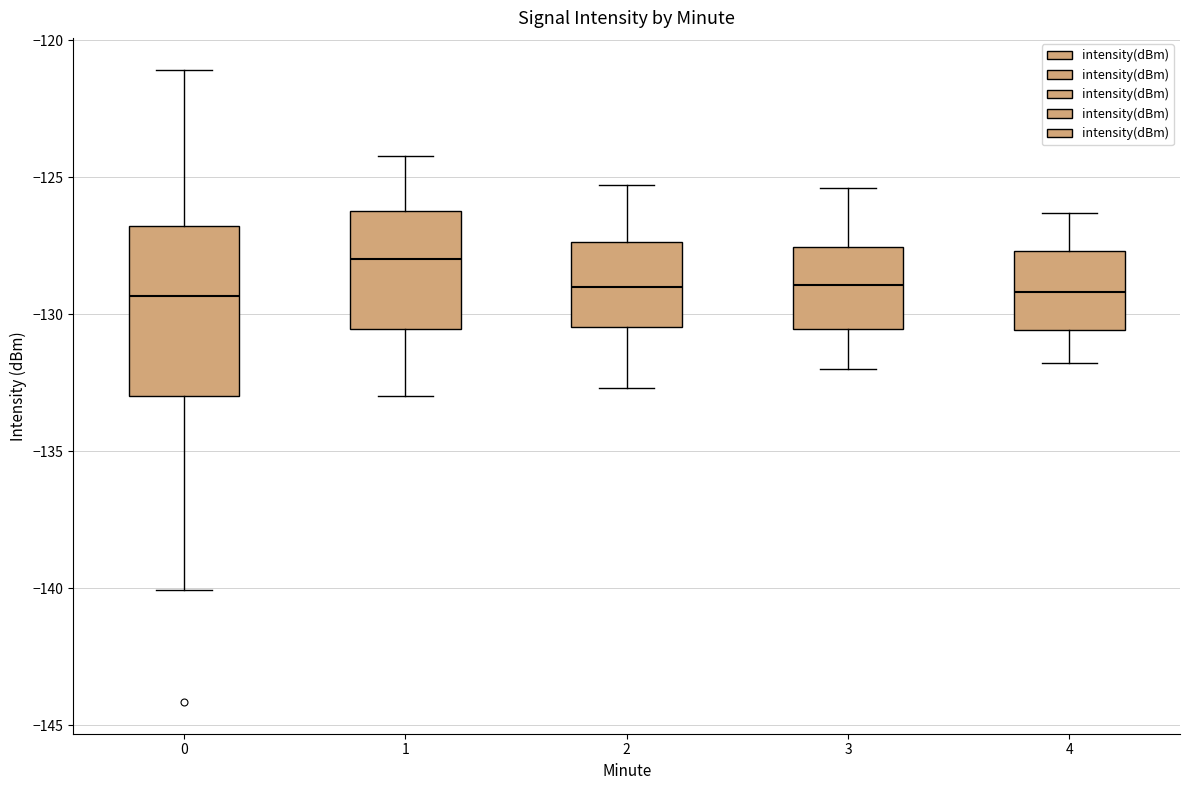

Which box has the highest median line?

1